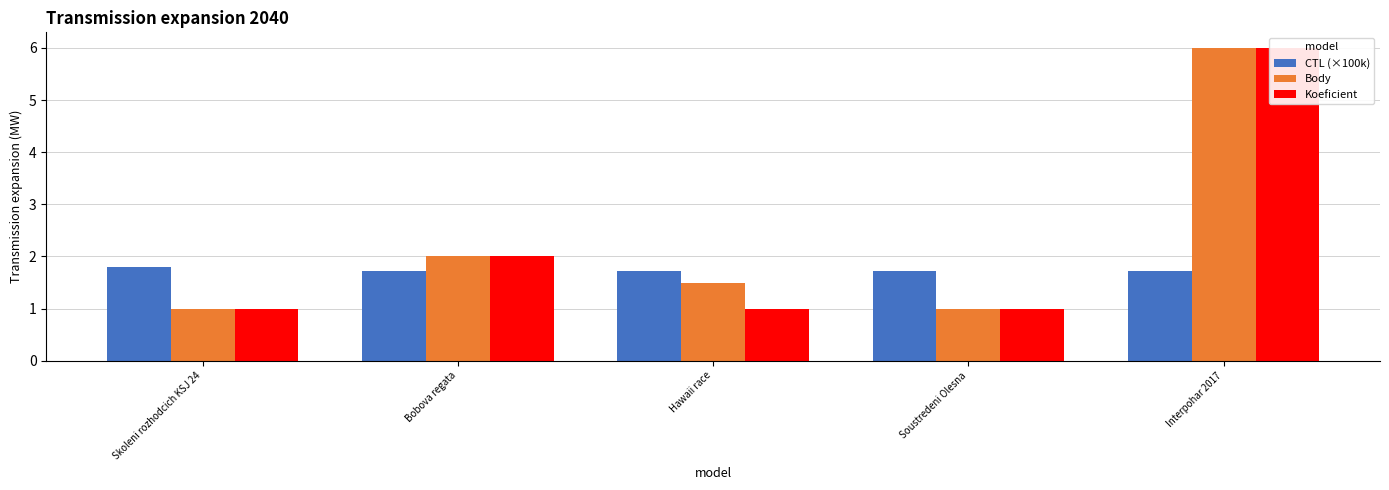

What is the difference between the Body values at Hawaii race and Bobova regata?

0.5